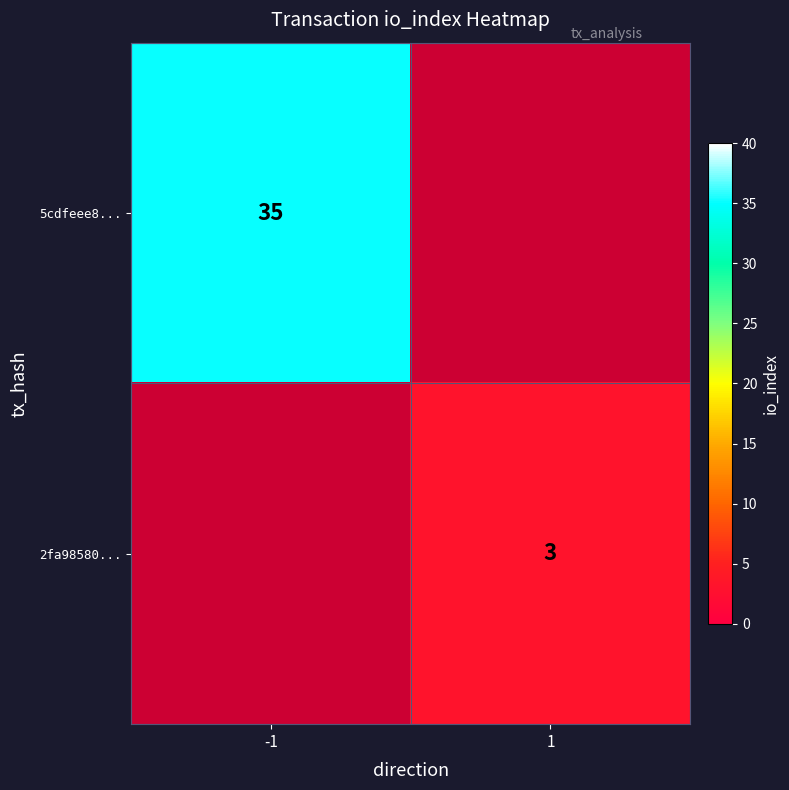

Is the value of 2fa98580... at 1 greater than the value of 5cdfeee8... at -1?

No